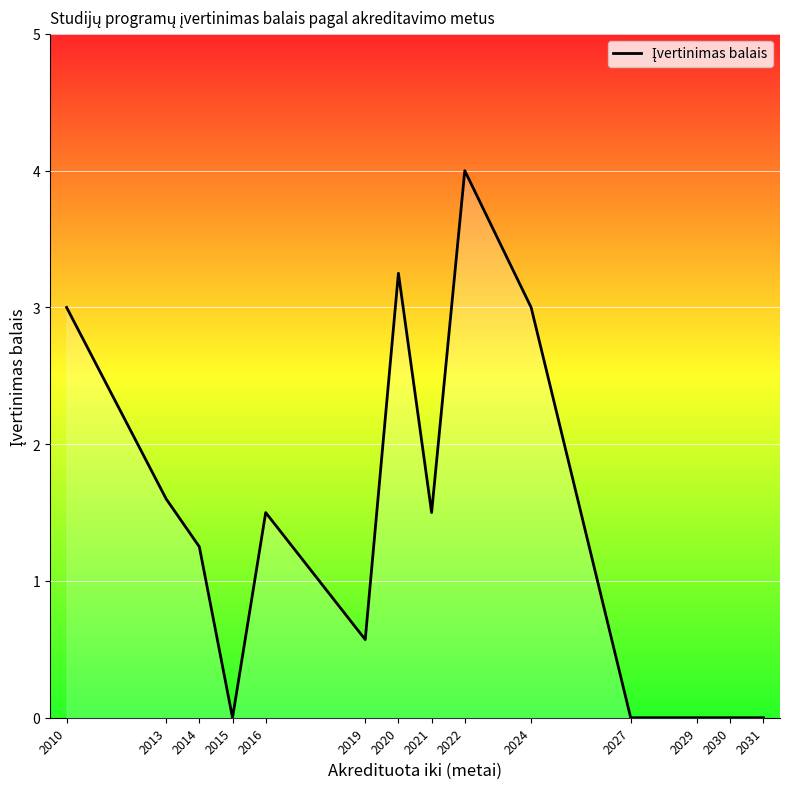

Where is the data nearest to the value 2?

2013